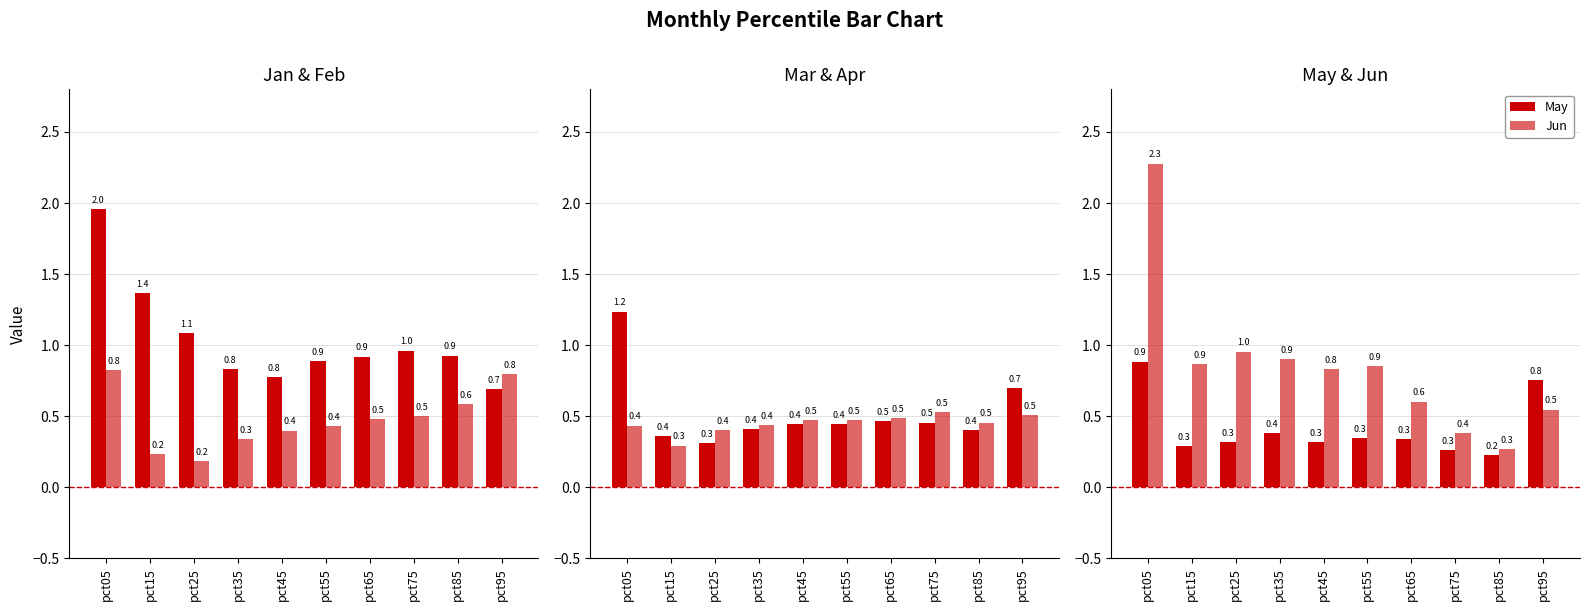

True or false: May has a value of 0.4 at pct75.

False